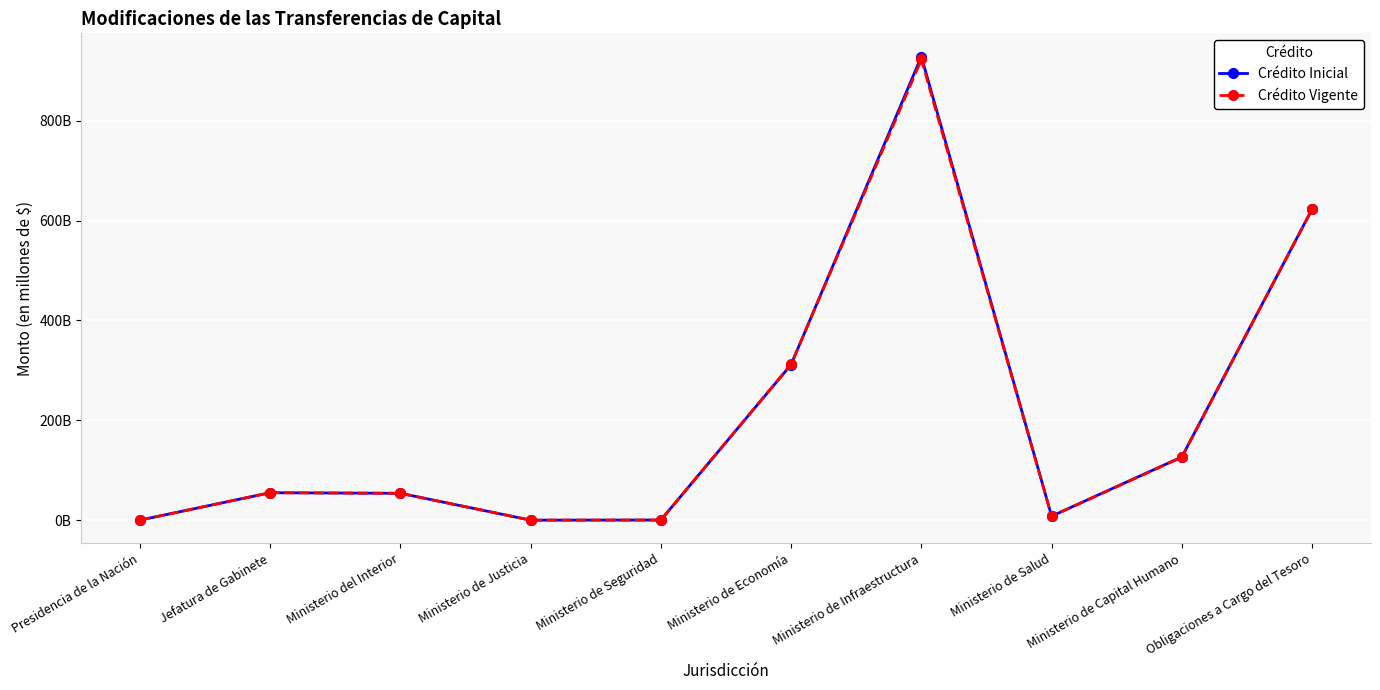

Is the value of Crédito Inicial at Ministerio de Capital Humano greater than the value of Crédito Vigente at Jefatura de Gabinete?

Yes